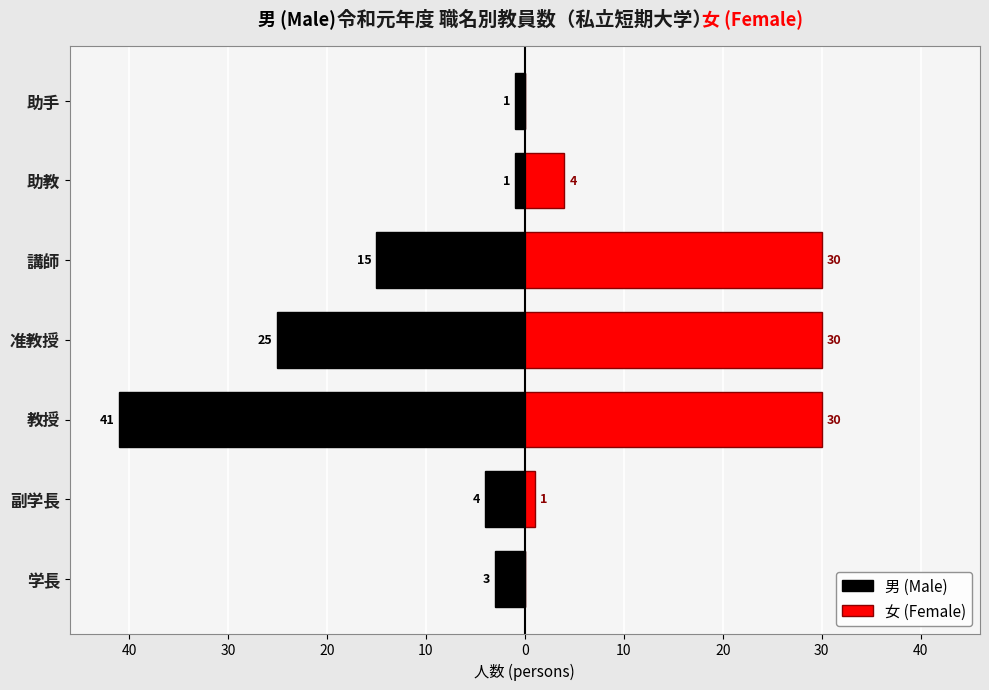

Is it true that 女 (Female) equals 52 at 准教授?

False